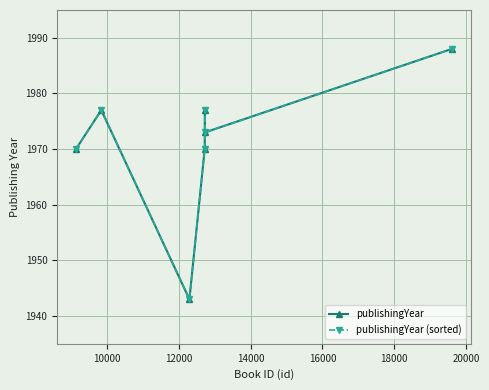

What is the value of the publishingYear point at the 5th from the left?

1977